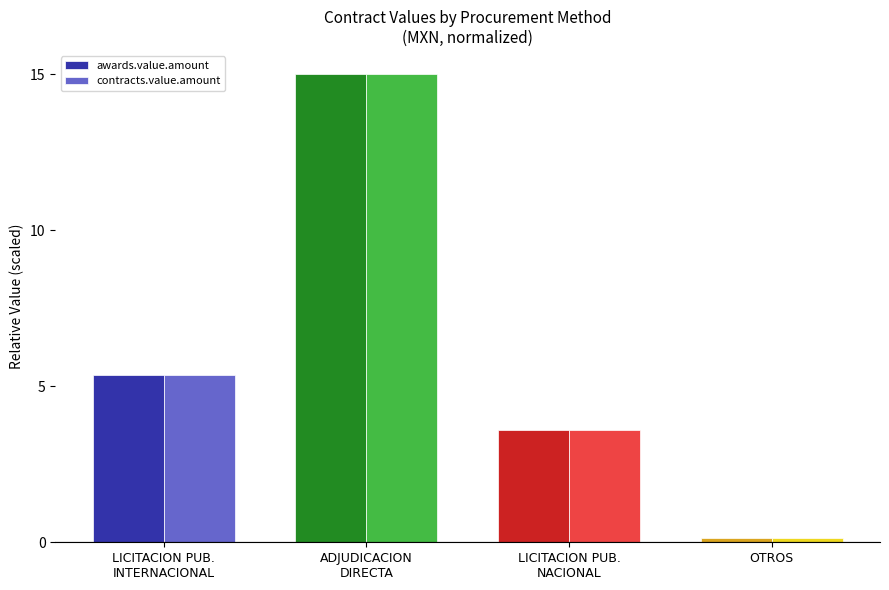

The value of awards.value.amount at OTROS is 0.1. True or false?

True